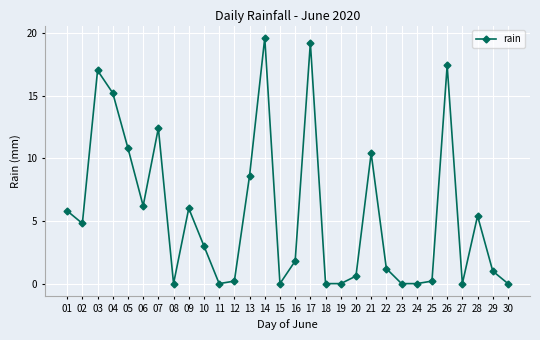

What is the greatest value displayed?

19.6